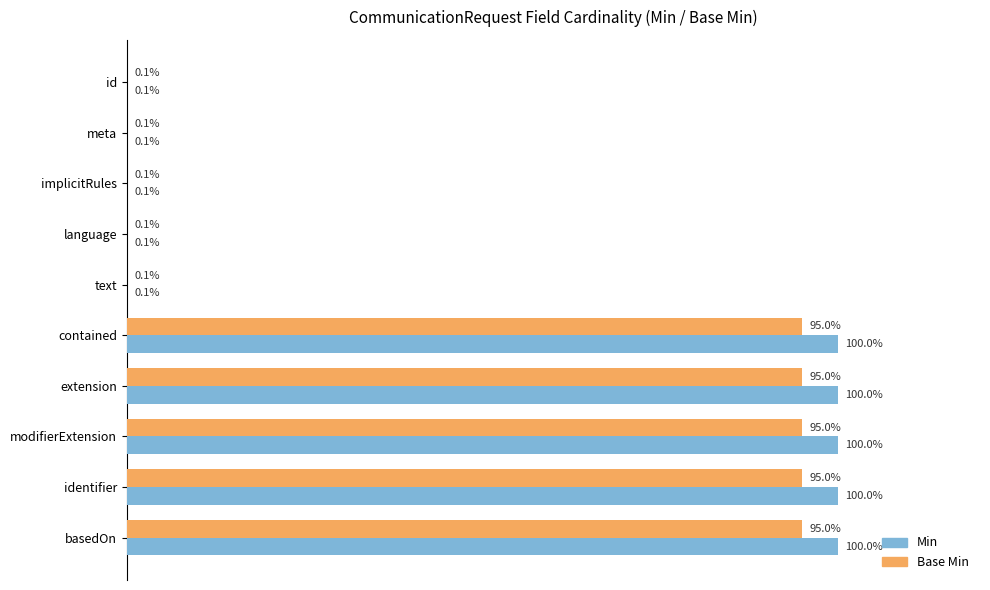

Is the value of Min at extension greater than the value of Base Min at meta?

Yes